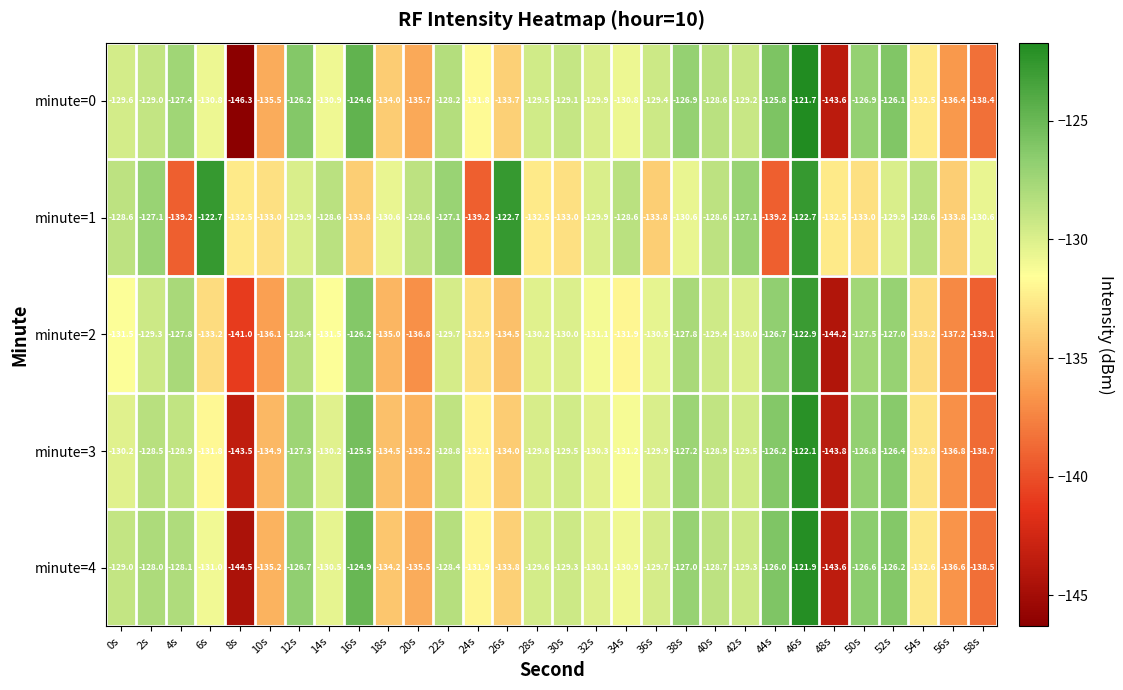

What is the spread (max minus min) of values at 48s?

11.7